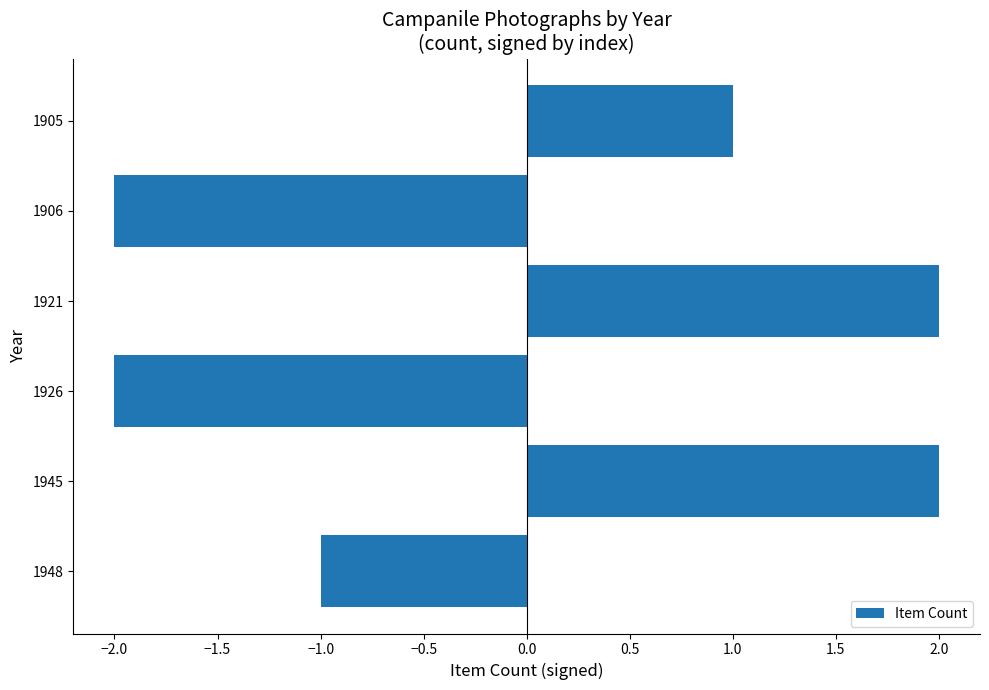

What is the difference between the maximum and second lowest values?

4